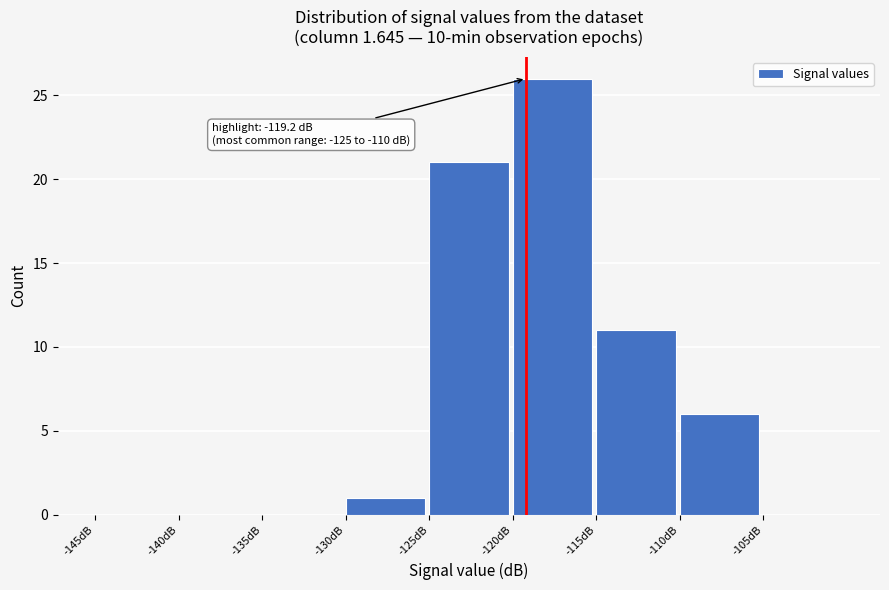

Which range on the x-axis has the tallest bar?

-120 to -115